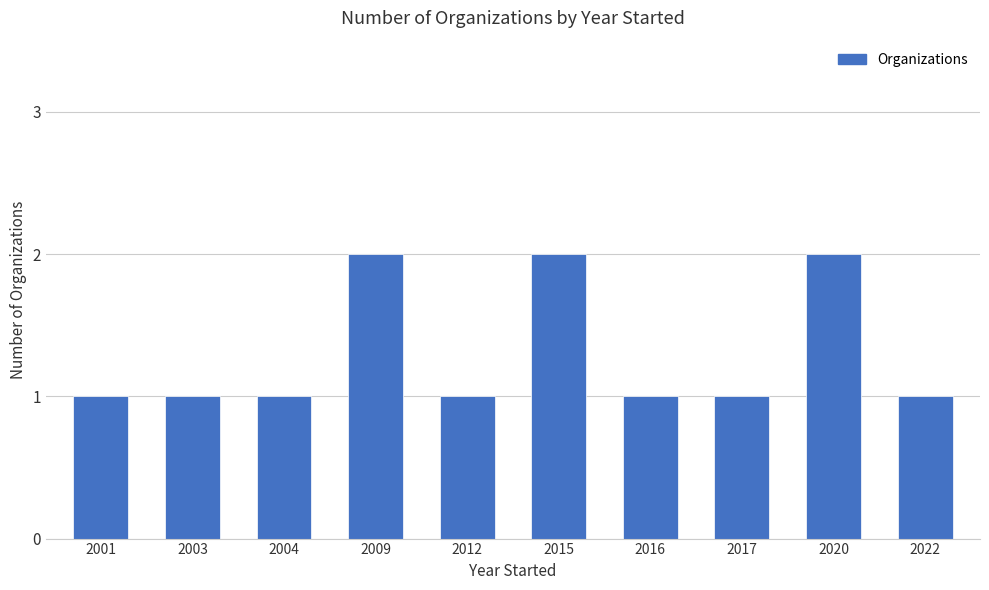

What is the change in value from 2003 to 2020?

+1